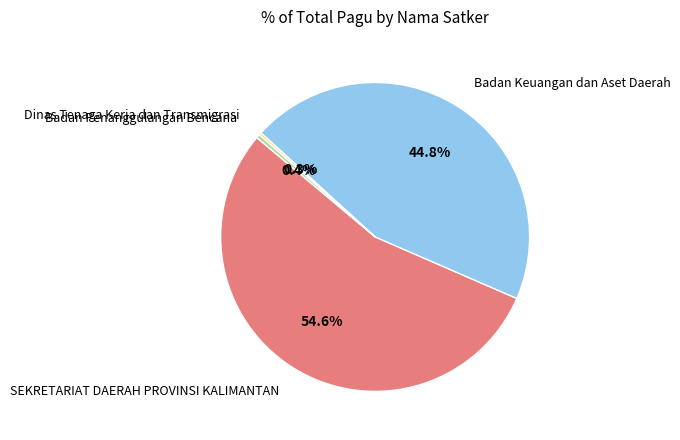

Which has a higher value, Badan Penanggulangan Bencana or Badan Keuangan dan Aset Daerah?

Badan Keuangan dan Aset Daerah